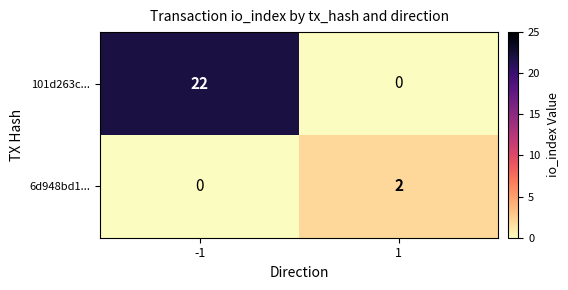

Which label corresponds to the largest value in the chart?

-1